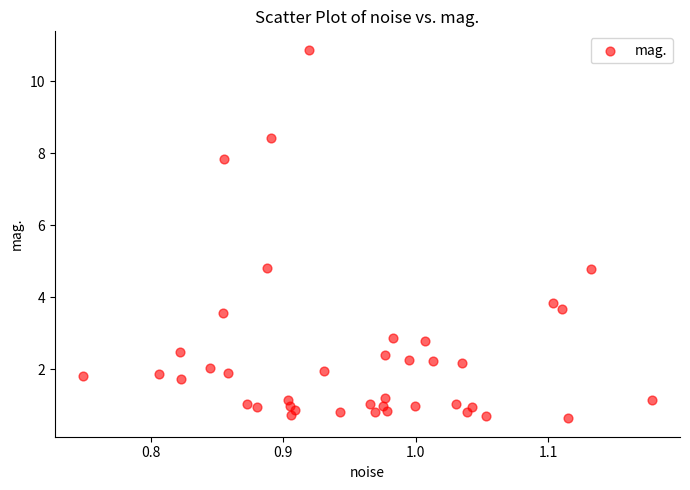

What is the range of Y values (max minus min)?

10.2